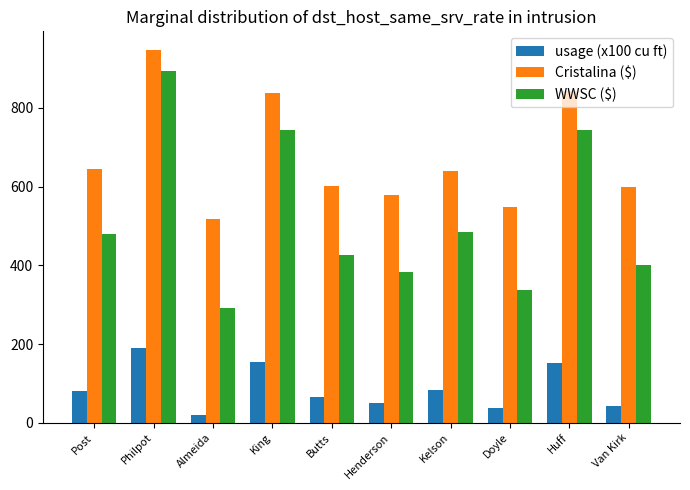

Is the value of WWSC ($) at King greater than the value of usage (x100 cu ft) at Doyle?

Yes